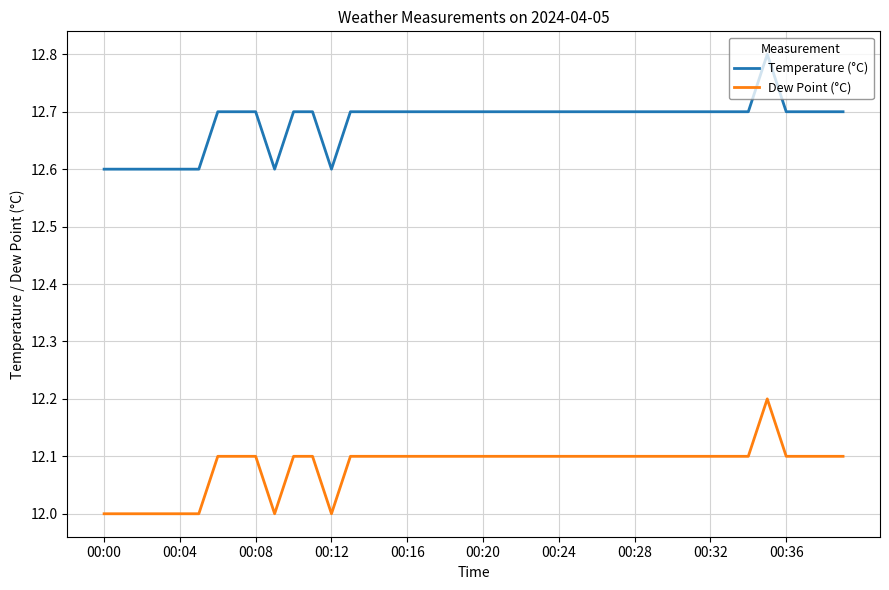

Reading left to right, what are all the values shown in this chart?

Temperature (°C): 12.6	12.6	12.6	12.6	12.6	12.6	12.7	12.7	12.7	12.6	12.7	12.7	12.6	12.7	12.7	12.7	12.7	12.7	12.7	12.7	12.7	12.7	12.7	12.7	12.7	12.7	12.7	12.7	12.7	12.7	12.7	12.7	12.7	12.7	12.7	12.8	12.7	12.7	12.7	12.7
Dew Point (°C): 12.0	12.0	12.0	12.0	12.0	12.0	12.1	12.1	12.1	12.0	12.1	12.1	12.0	12.1	12.1	12.1	12.1	12.1	12.1	12.1	12.1	12.1	12.1	12.1	12.1	12.1	12.1	12.1	12.1	12.1	12.1	12.1	12.1	12.1	12.1	12.2	12.1	12.1	12.1	12.1